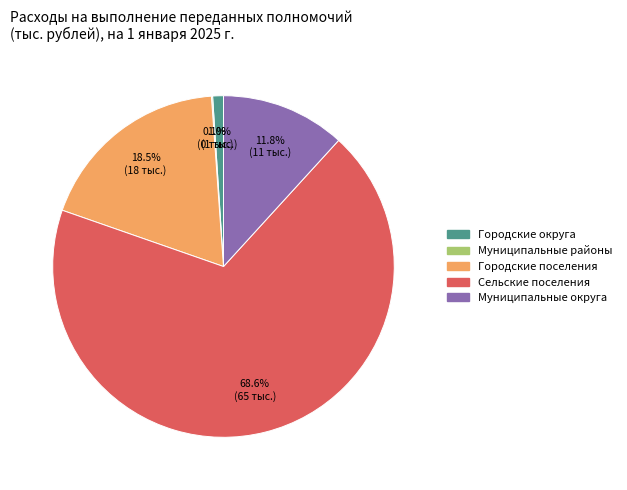

Which has a higher value, Муниципальные округа or Городские округа?

Муниципальные округа